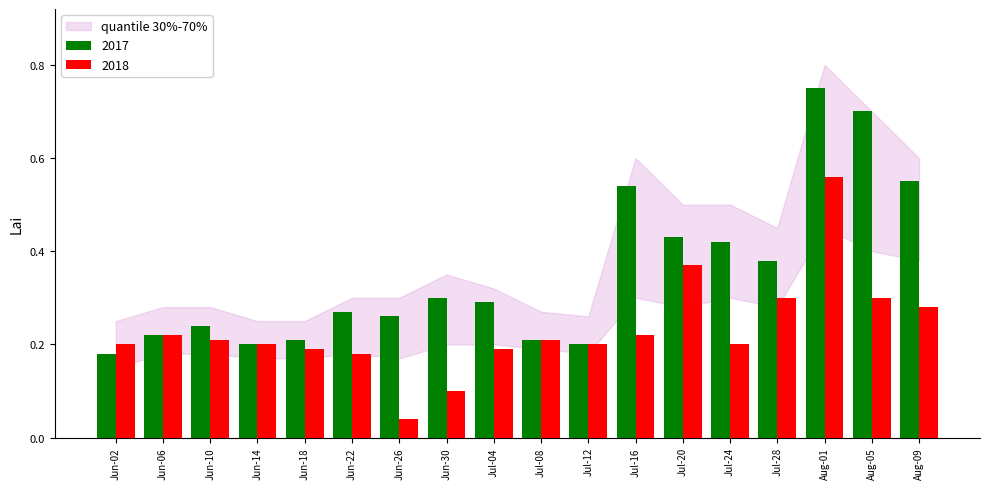

Which category has the lowest value in the 2017 series?

Jun-02